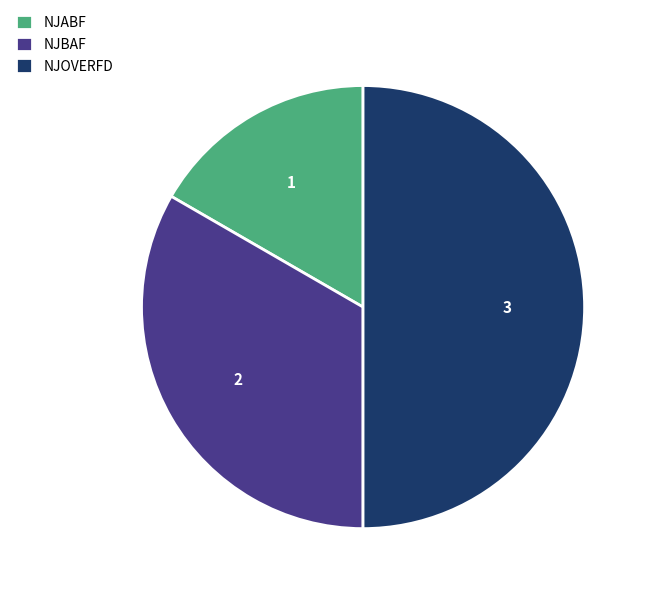

What is the largest slice in the pie chart?

NJOVERFD